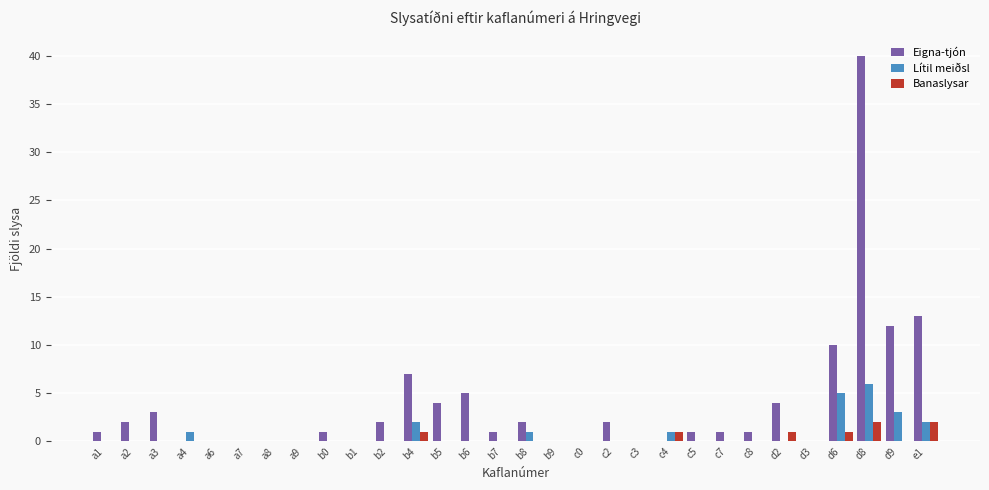

True or false: Lítil meiðsl has a value of 0 at d2.

True